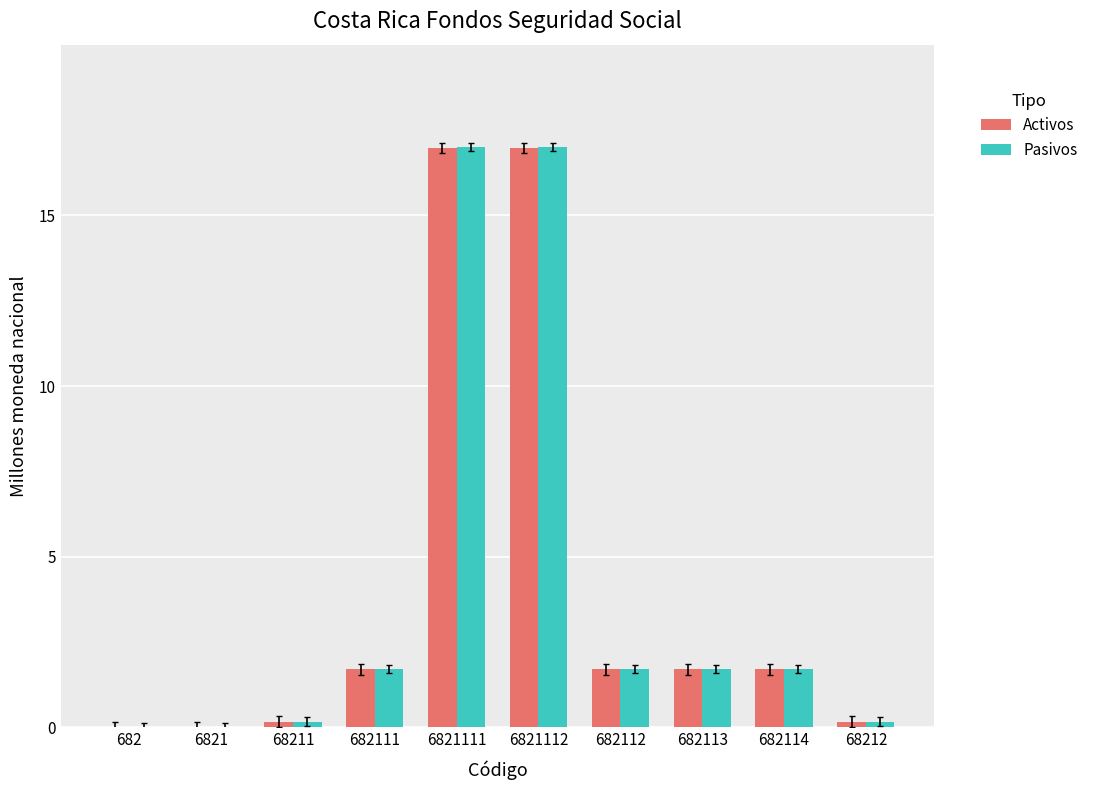

True or false: Pasivos has a value of 1.7 at 682114.

True